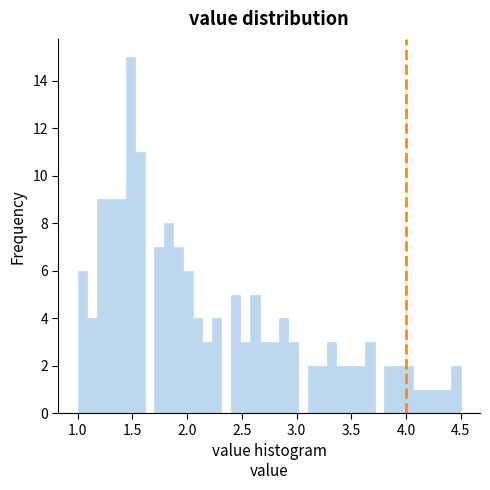

Around what value on the x-axis is the tallest bar? Give the approximate position of its centre, as read against the axis.

1.50